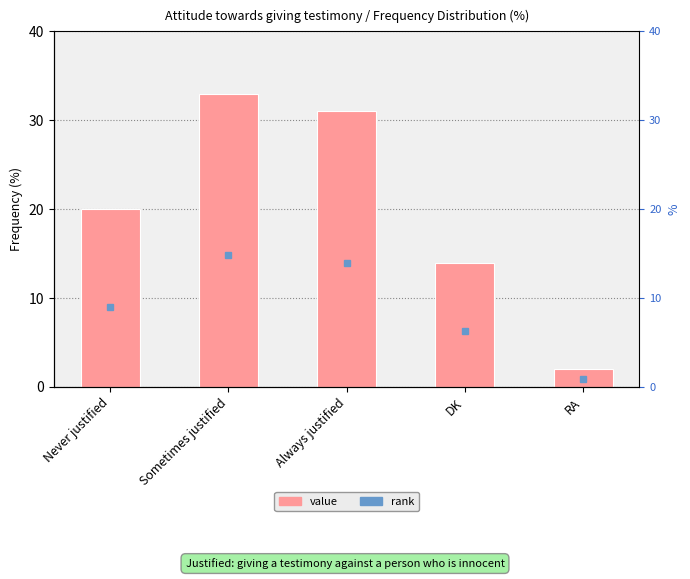

At which label does the data first exceed 20?

Sometimes justified